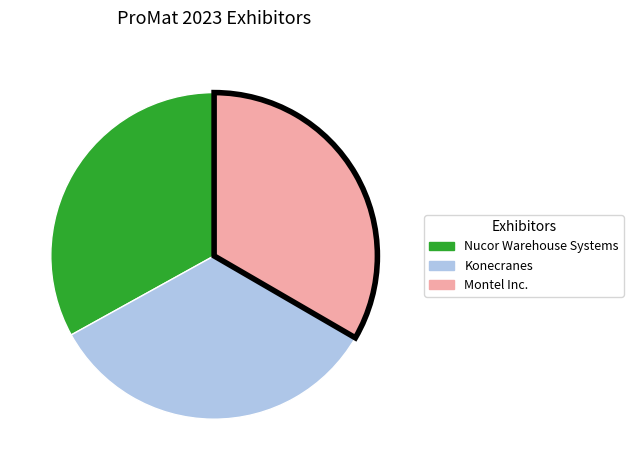

Does any single category account for the majority?

No